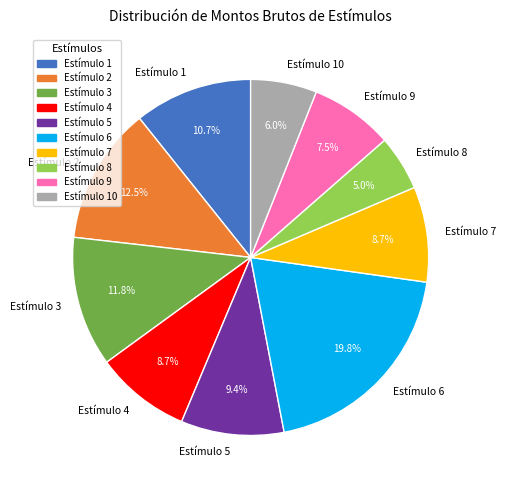

How many slices are in this pie chart?

10